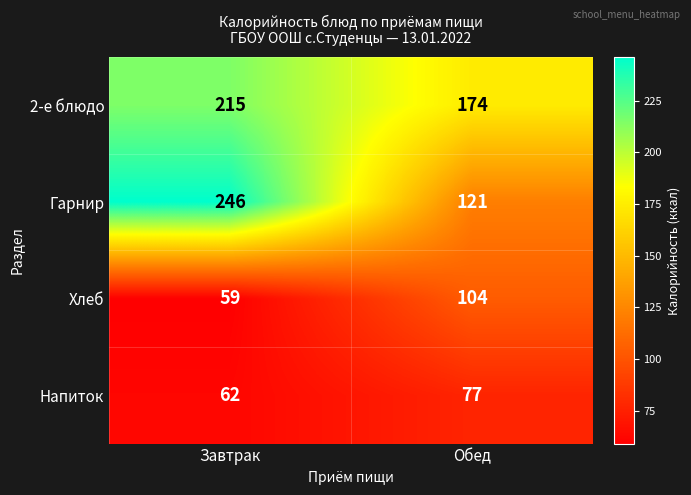

What is the maximum value for Гарнир?

246